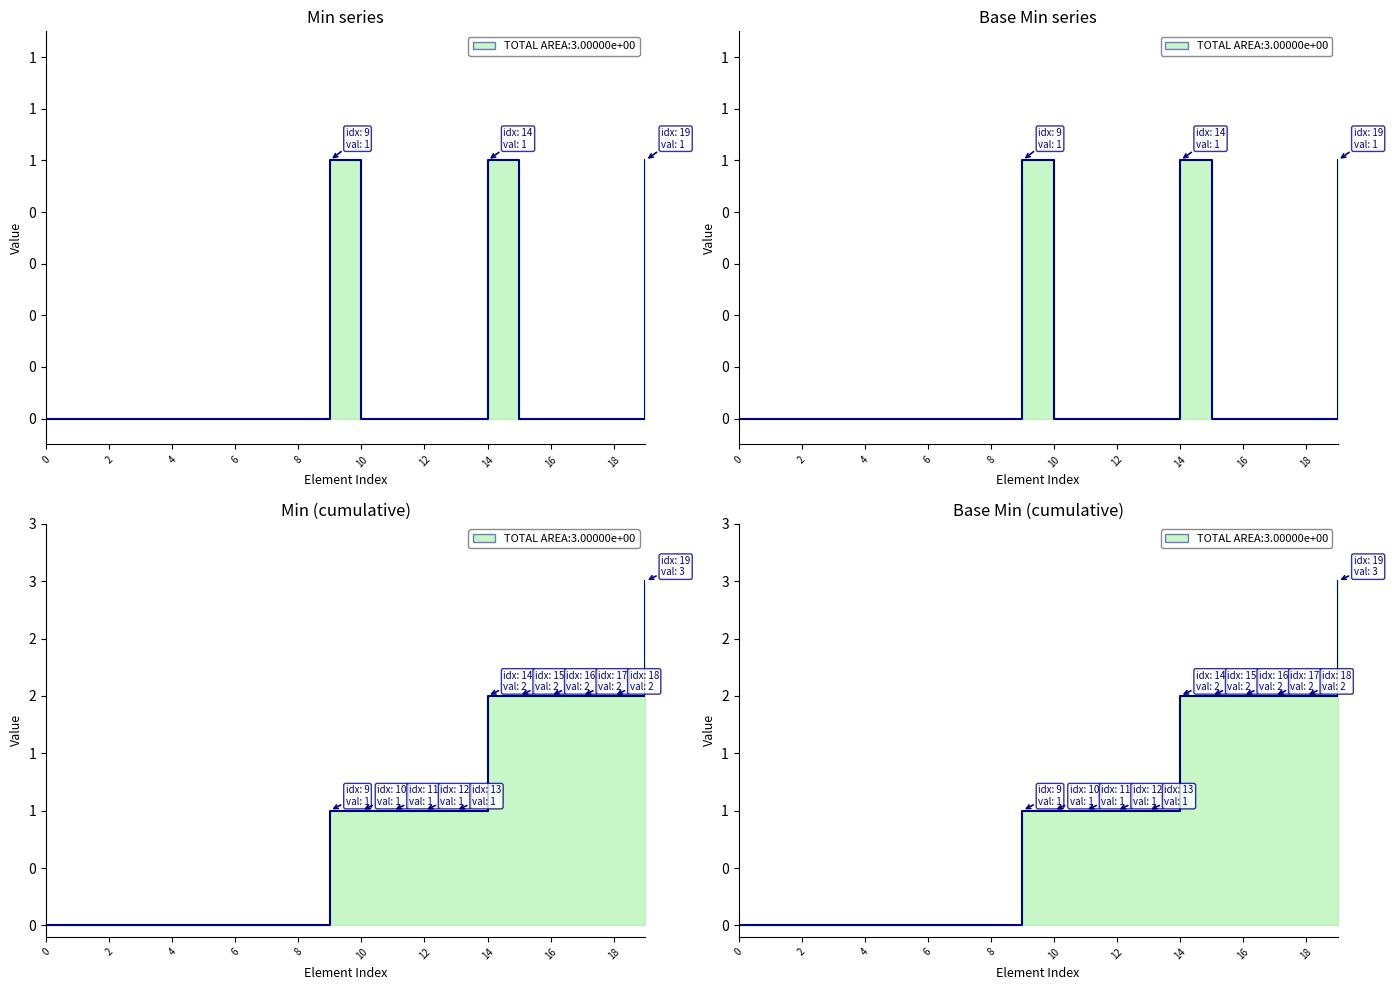

What is the highest value of the Base Min series?

1